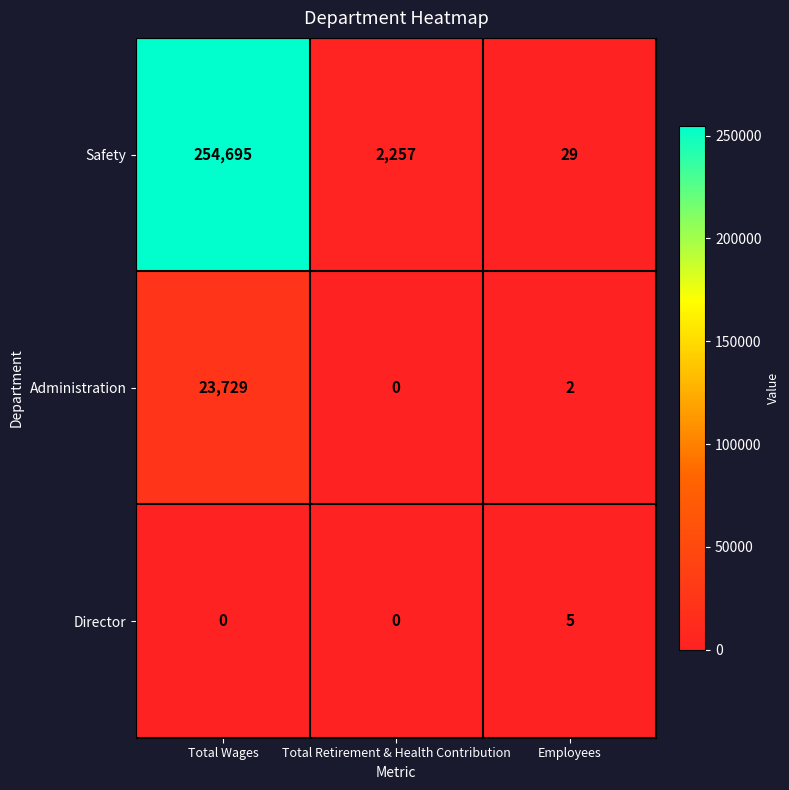

What is the difference between the Director values at Total Wages and Employees?

5